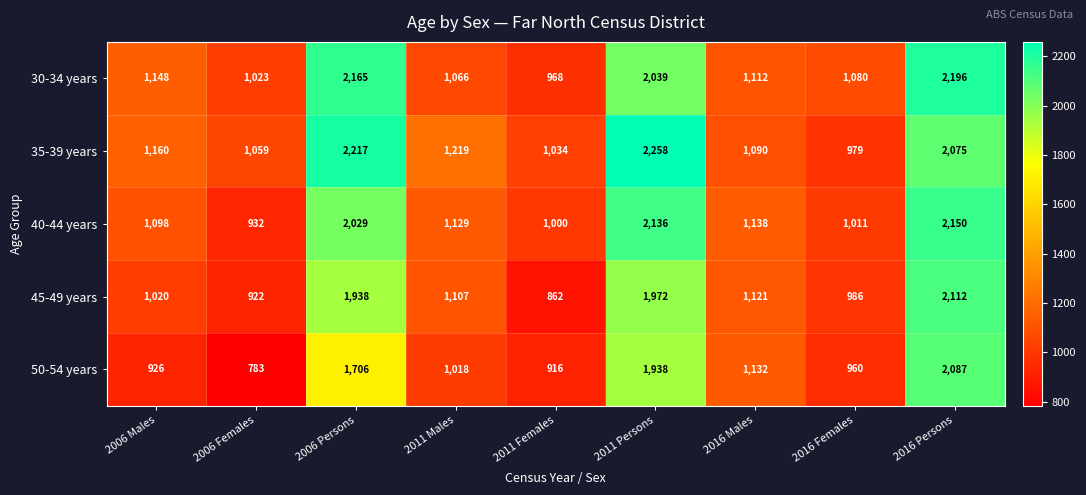

True or false: 40-44 years has a value of 1778 at 2006 Males.

False